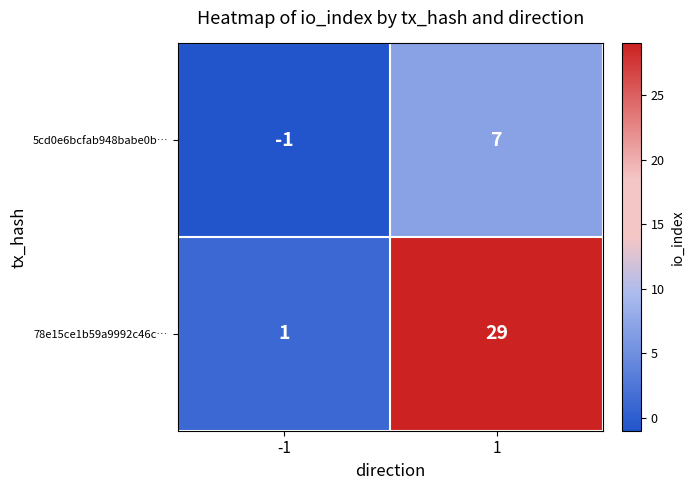

What is the sum of the 78e15ce1b59a9992c46c… values at 1 and -1?

30